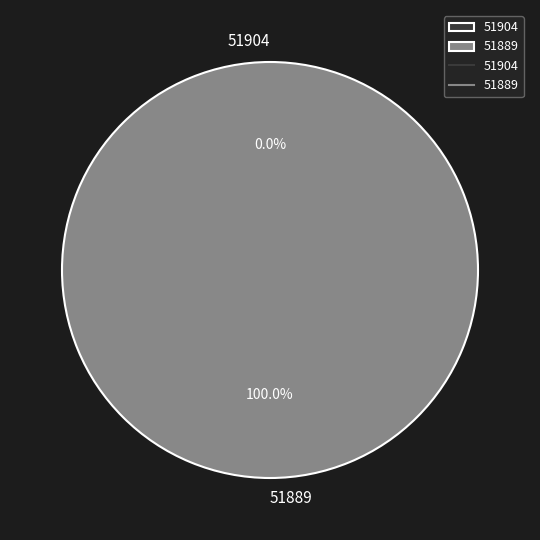

Is it true that 51889 is 100% of the pie?

True